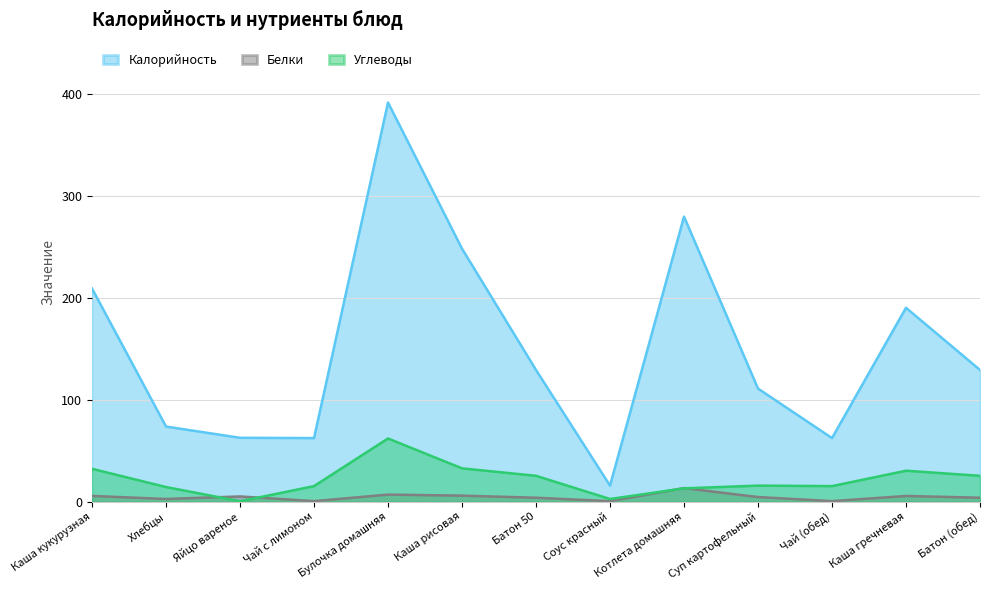

Count the number of data series in this chart.

3